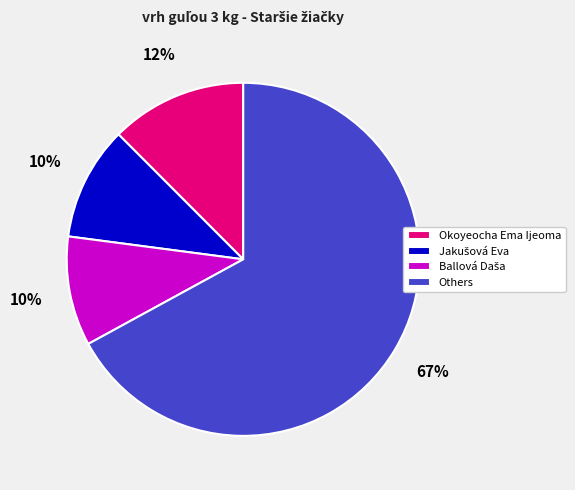

True or false: Okoyeocha Ema Ijeoma accounts for 12% of the total.

True